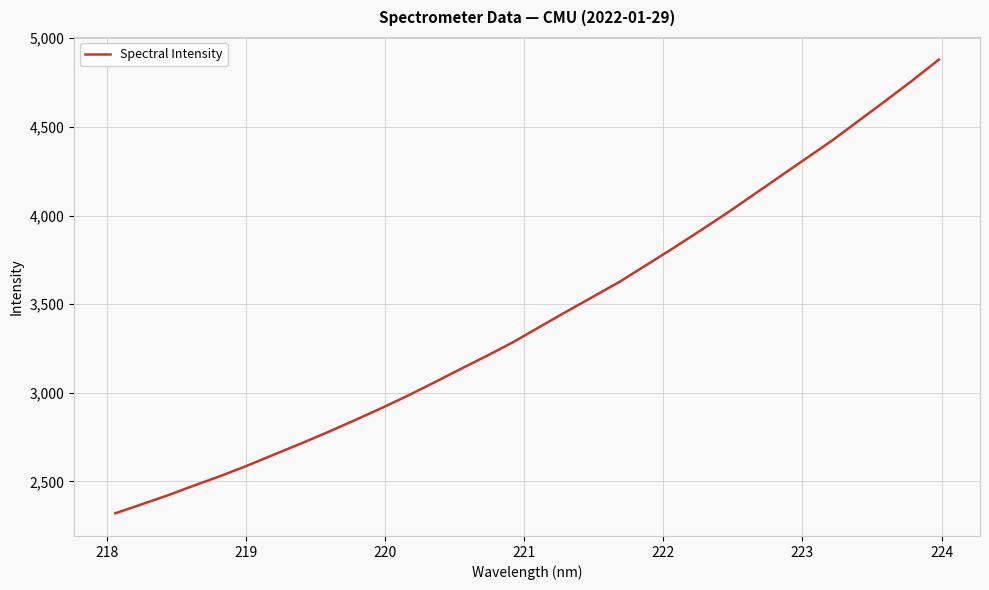

What is the average value?

3427.6